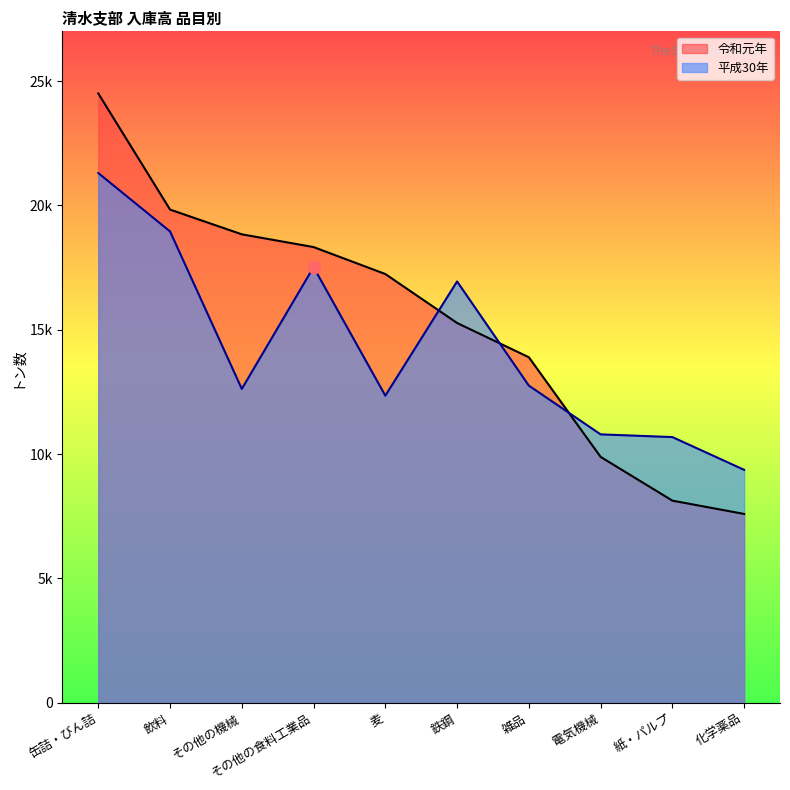

Which series has the largest total across all categories?

令和元年